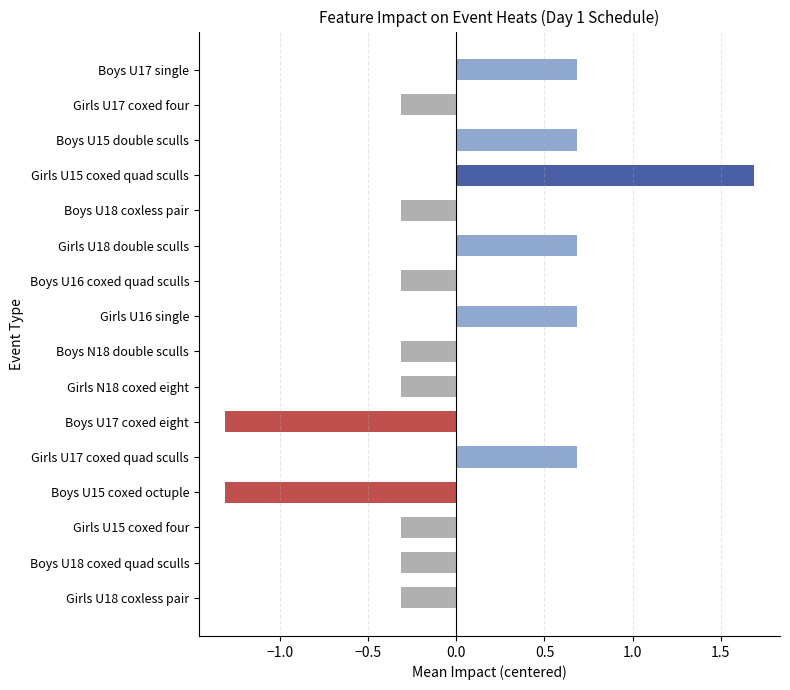

Does the chart contain any negative values?

Yes